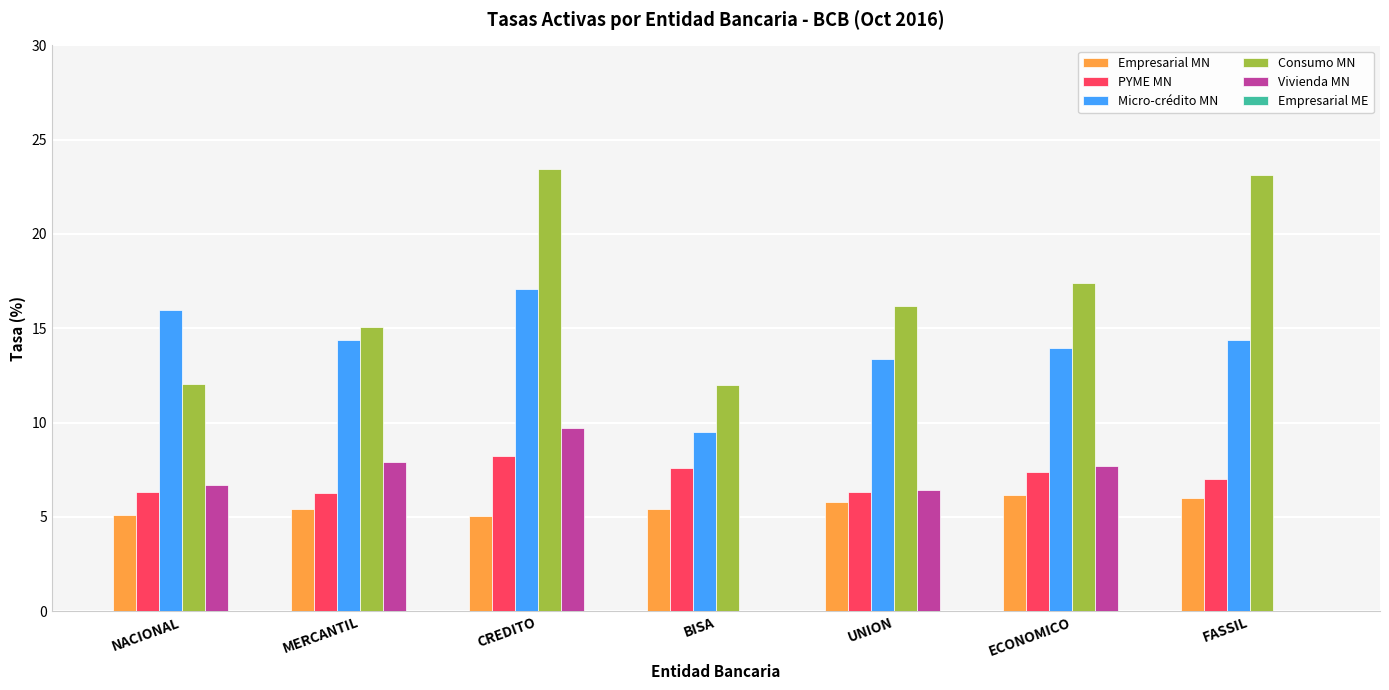

How many groups of bars are there?

7